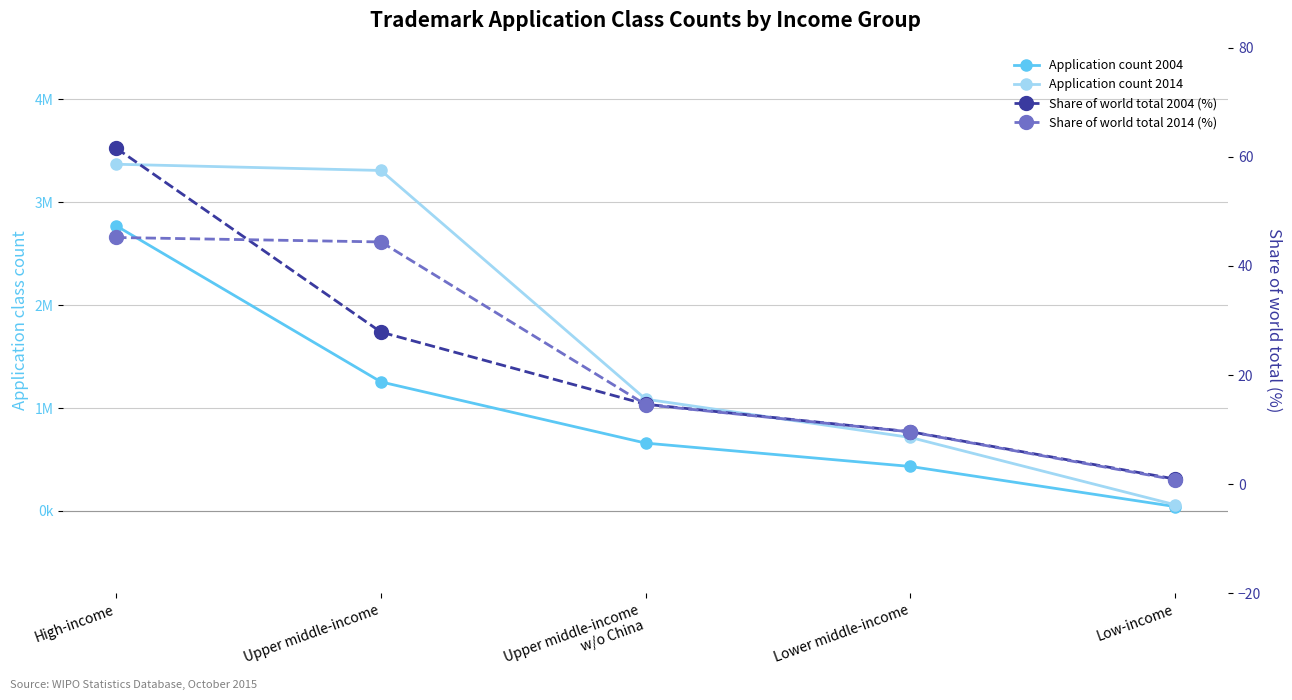

True or false: Application count 2004 and Share of world total 2014 (%) cross at least once.

False